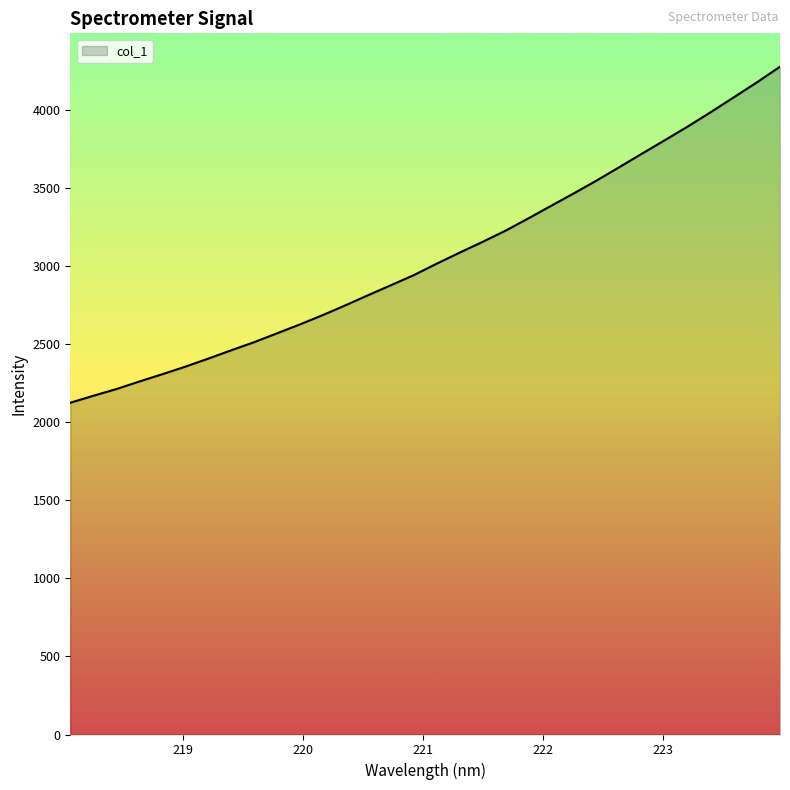

What is the difference between the maximum and minimum values?

2152.1